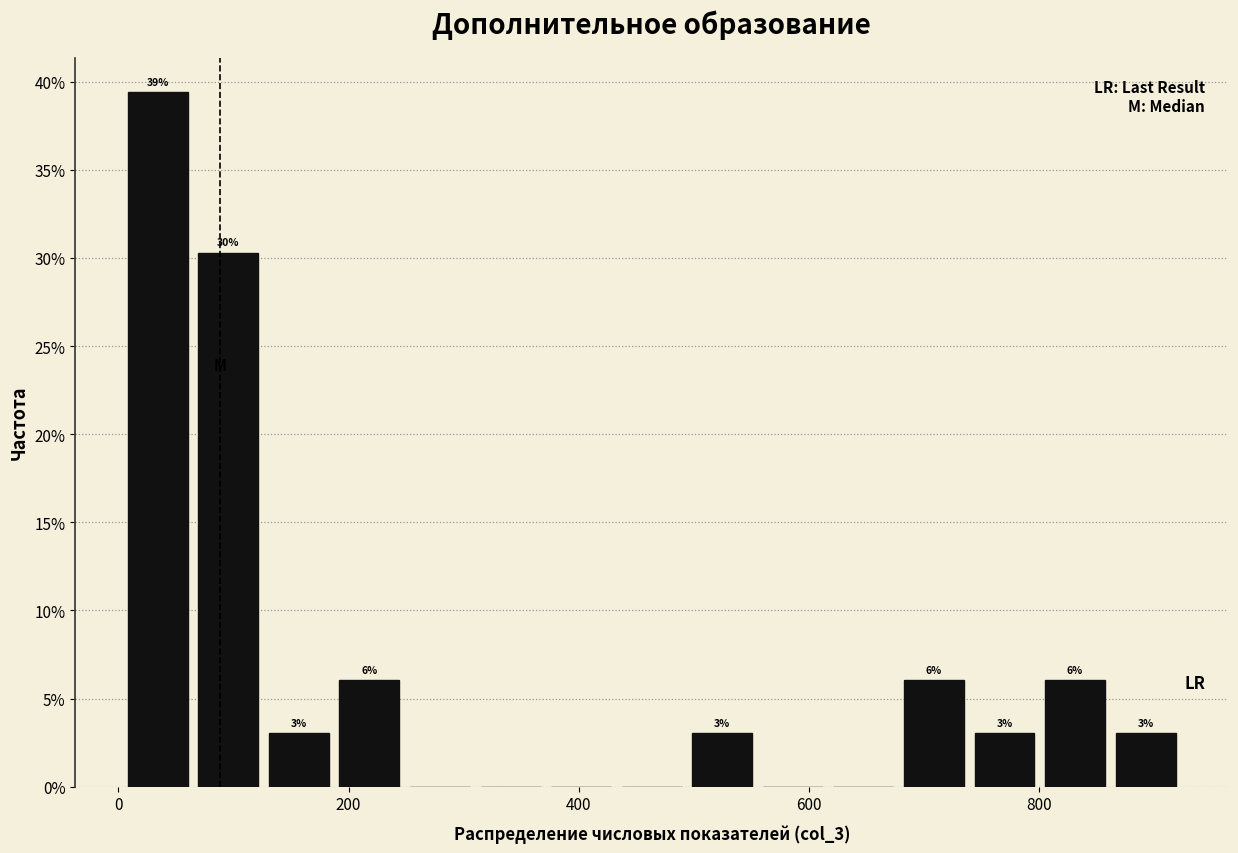

Read against the x-axis, roughly where is the centre of the tallest bar?

40